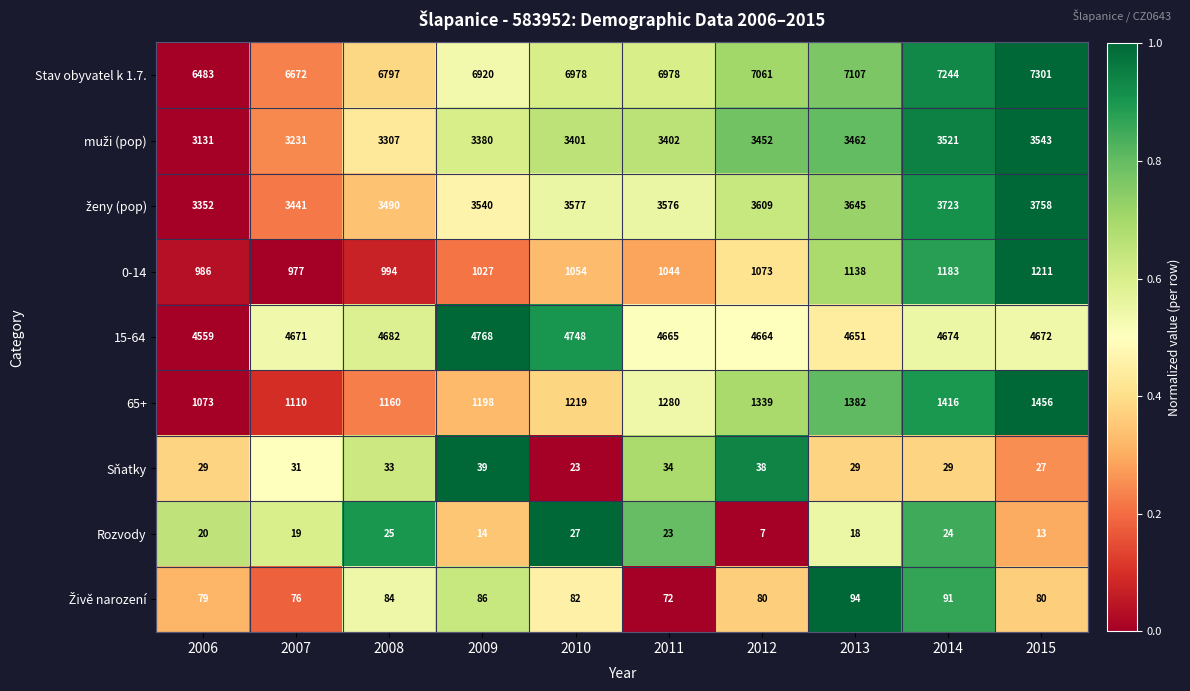

Which series has the largest range (max minus min)?

Stav obyvatel k 1.7.